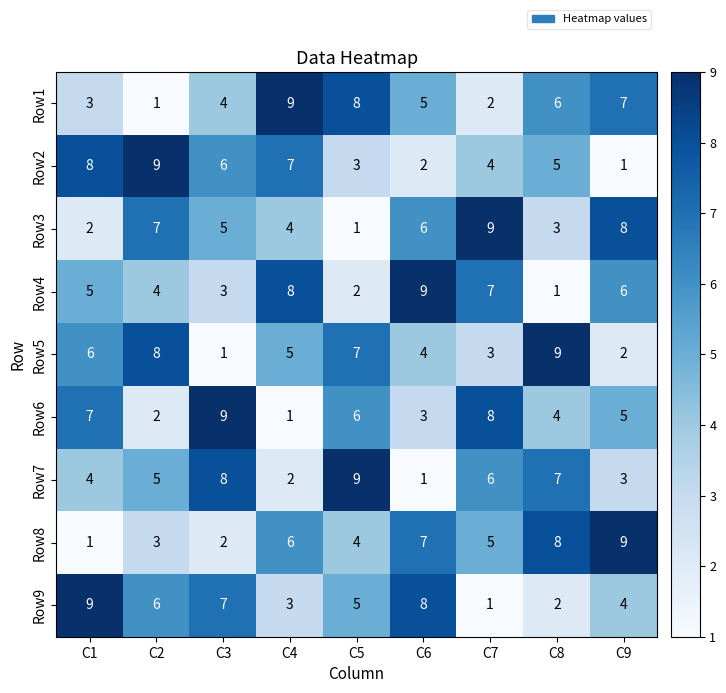

Is the value of Row6 at C3 greater than the value of Row9 at C6?

Yes